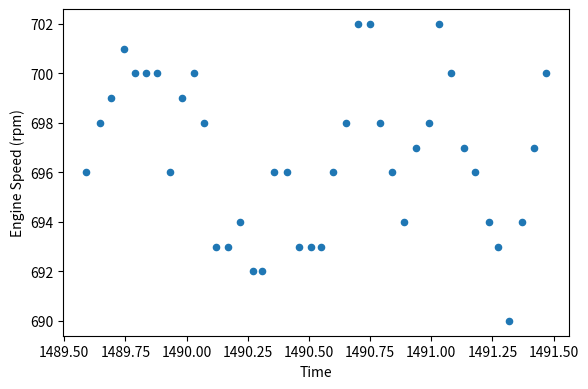

How many points are shown in the scatter plot?

40